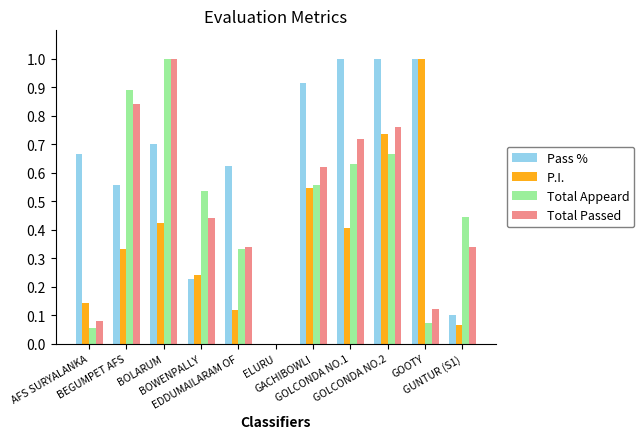

How many values in the P.I. series exceed 0?

10